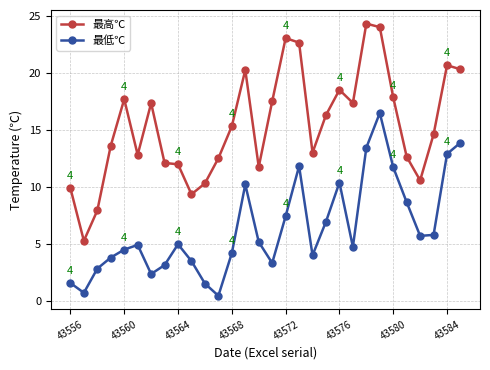

What is the value of the 最高℃ point at the 24th from the left?

24.0